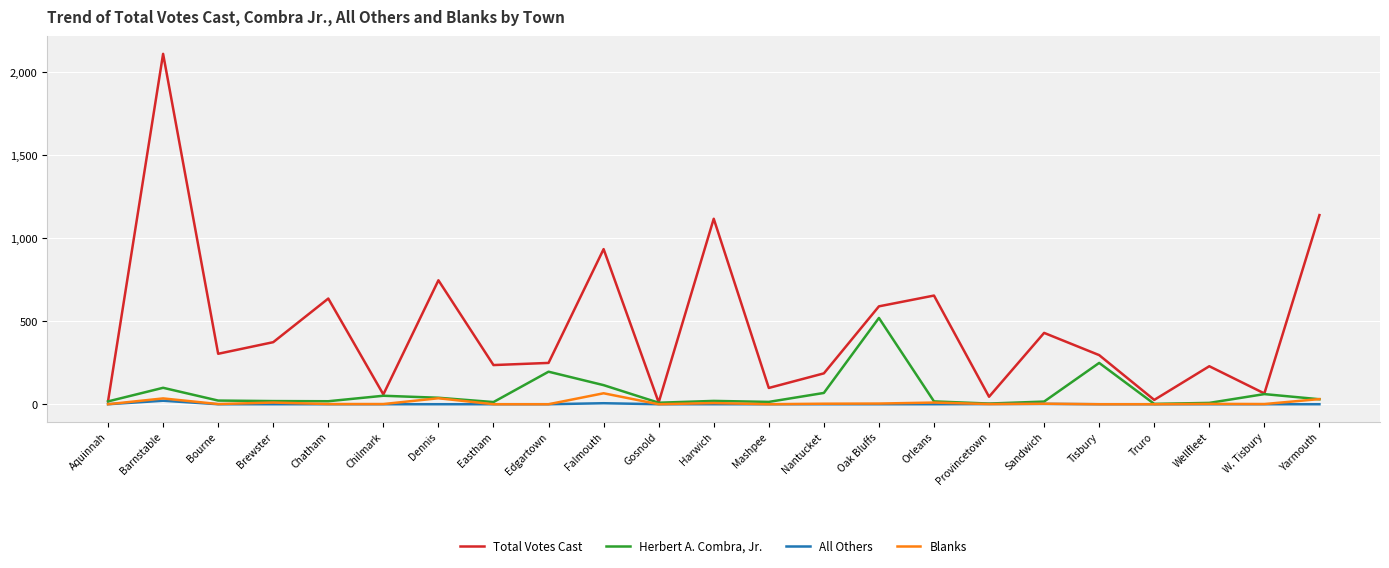

What position from the left is Mashpee?

13